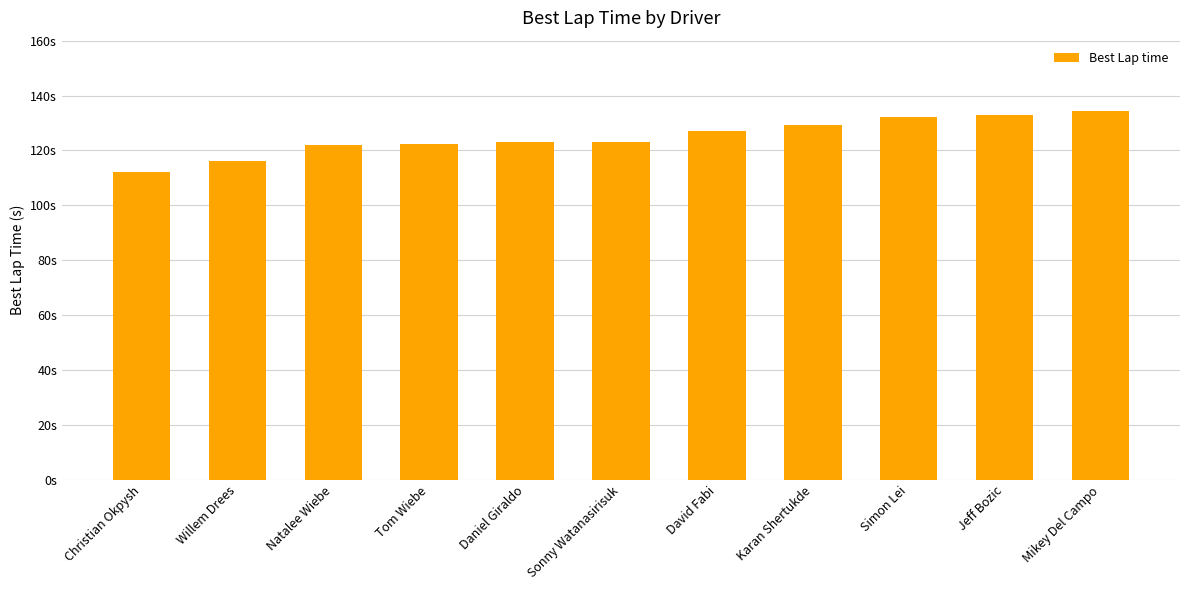

Which category has the highest value across all series?

Mikey Del Campo